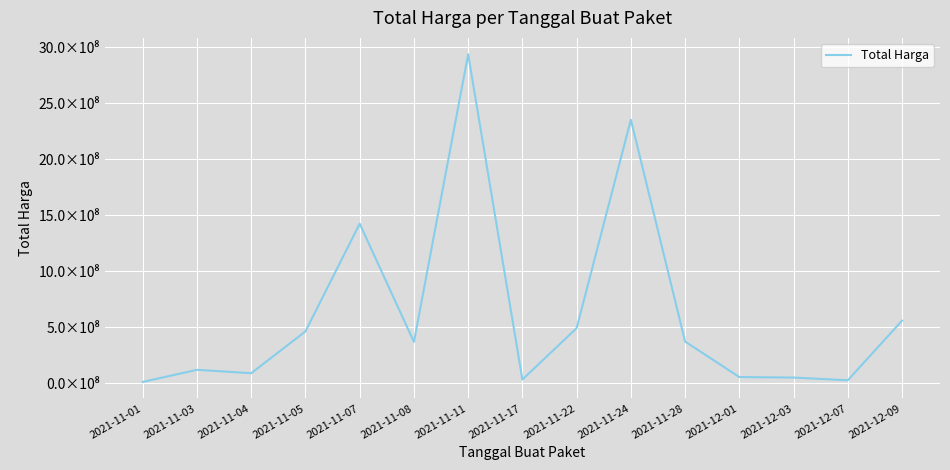

Is this an area chart (filled region under the line)?

No